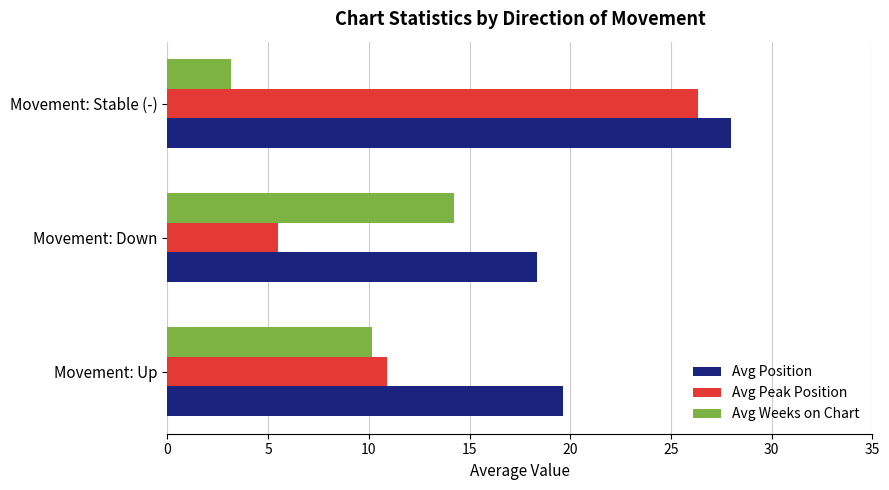

Between Movement: Down and Movement: Stable (-), which series saw the biggest shift?

Avg Peak Position